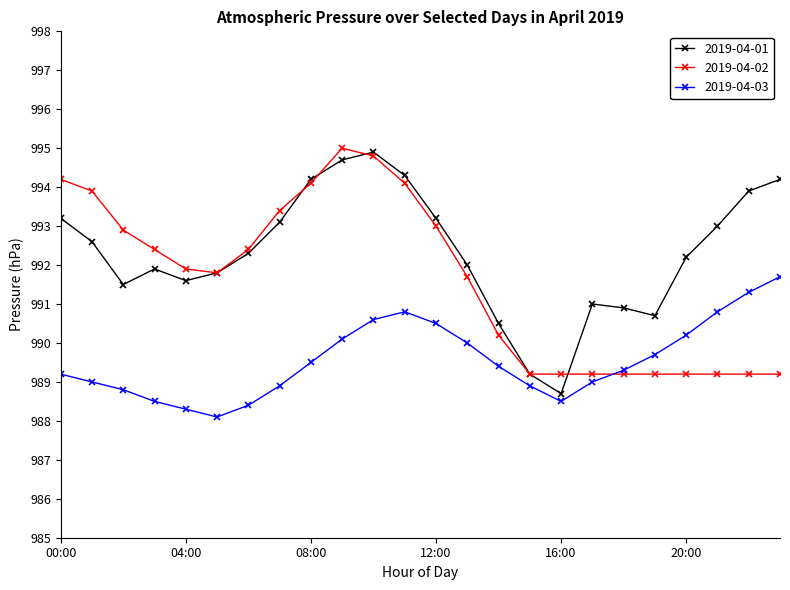

What is the value of the 2019-04-03 point at the 6th from the left?

988.1